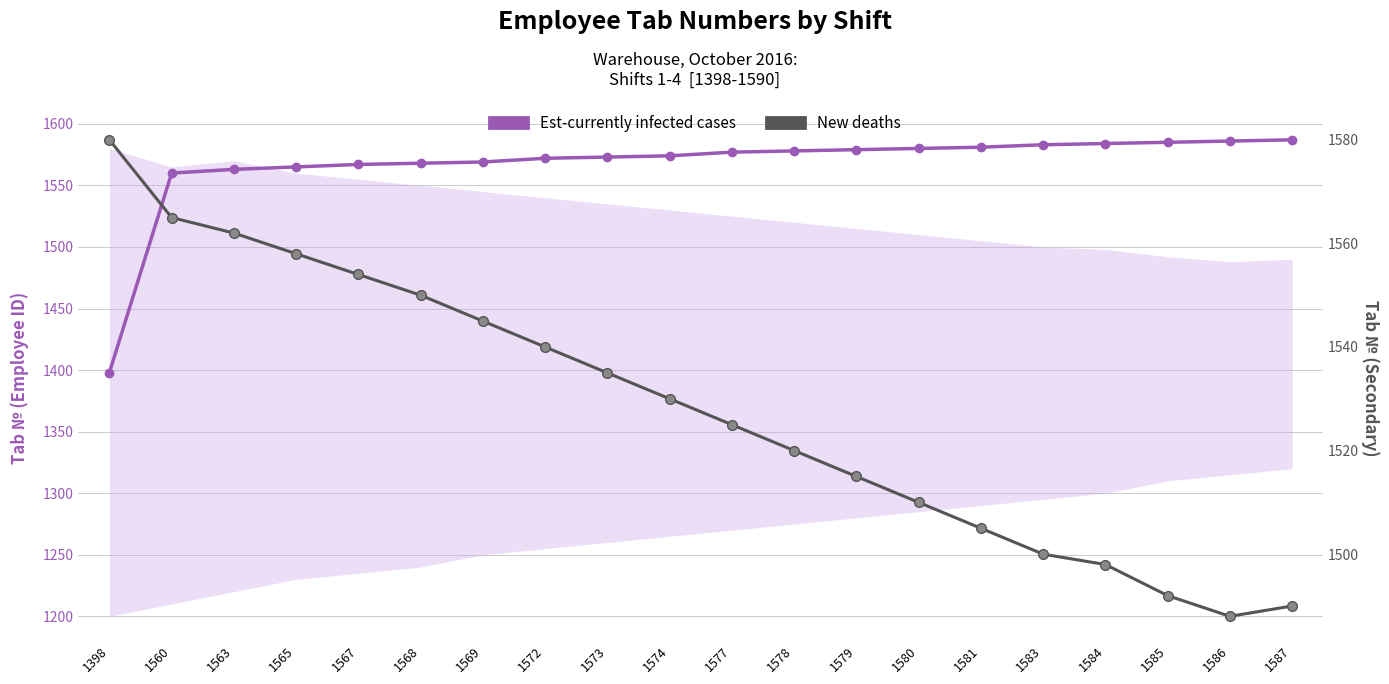

Reading right to left, what are all the values shown in this chart?

Est-currently infected cases: 1587=1587	1586=1586	1585=1585	1584=1584	1583=1583	1581=1581	1580=1580	1579=1579	1578=1578	1577=1577	1574=1574	1573=1573	1572=1572	1569=1569	1568=1568	1567=1567	1565=1565	1563=1563	1560=1560	1398=1398
New deaths: 1587=1490	1586=1488	1585=1492	1584=1498	1583=1500	1581=1505	1580=1510	1579=1515	1578=1520	1577=1525	1574=1530	1573=1535	1572=1540	1569=1545	1568=1550	1567=1554	1565=1558	1563=1562	1560=1565	1398=1580